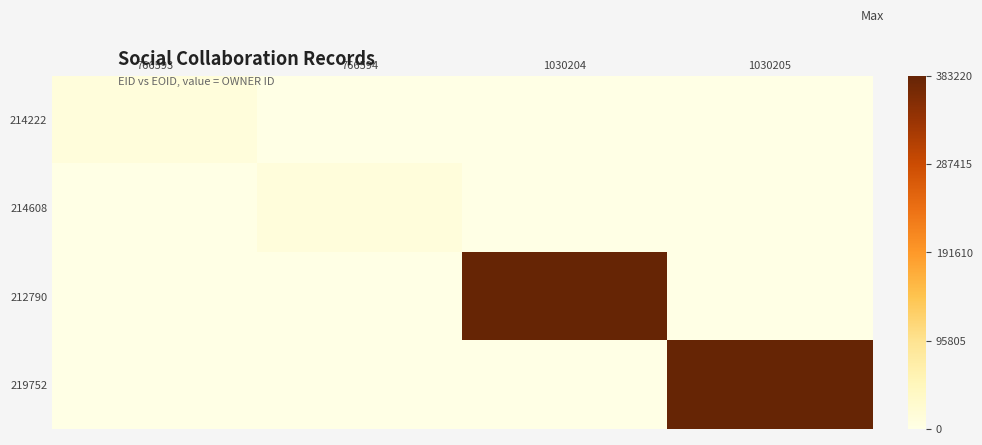

How many series are shown in this chart?

4